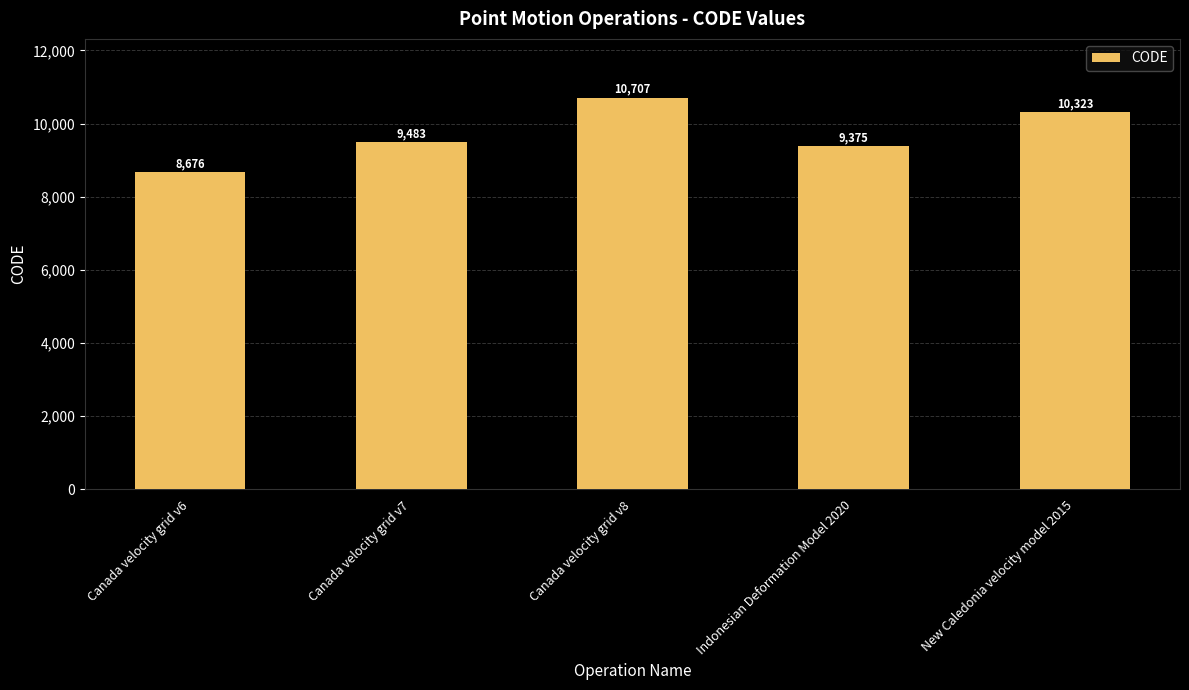

What is the sum of the values at Canada velocity grid v8 and Indonesian Deformation Model 2020?

20082